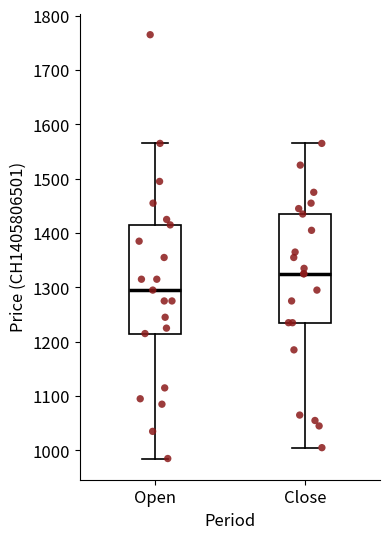

Which box has the highest median line?

Close